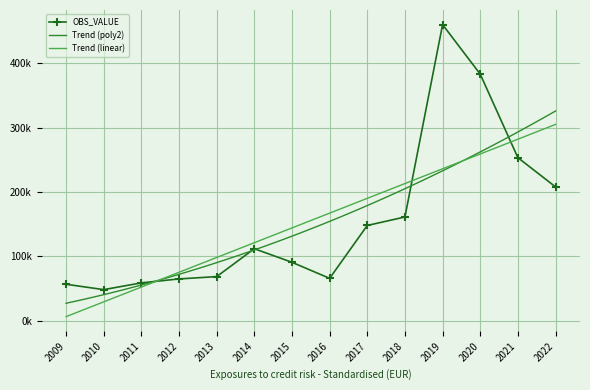

How many data points are less than 111950?

7